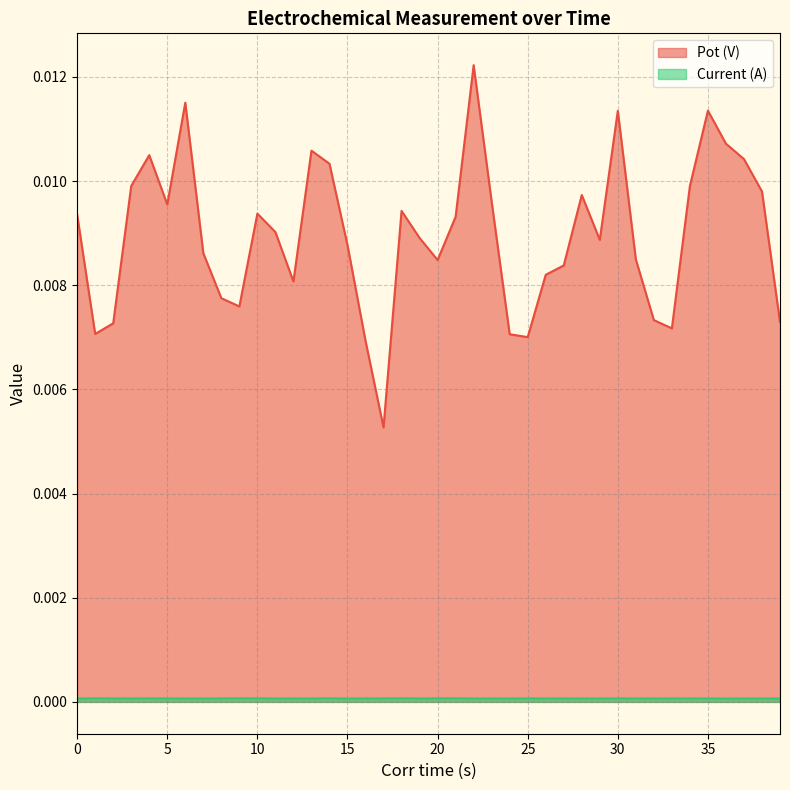

True or false: Pot (V) has a value of 0.0 at 19.

False